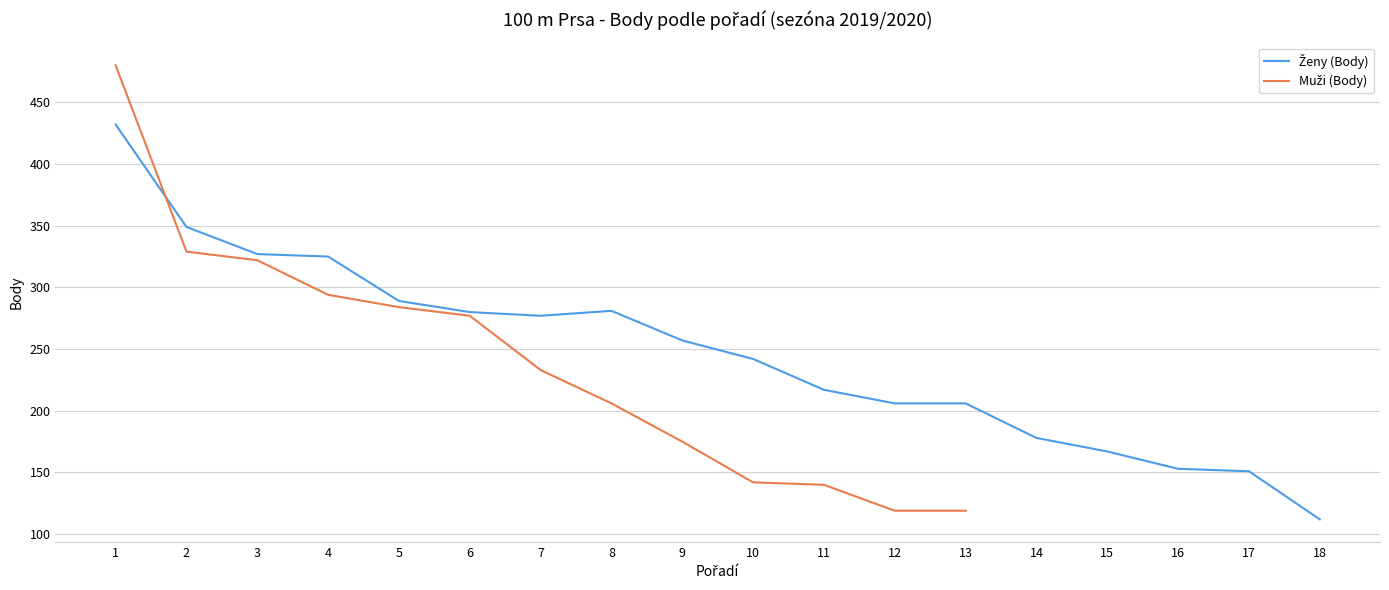

Where is the first local minimum?

7